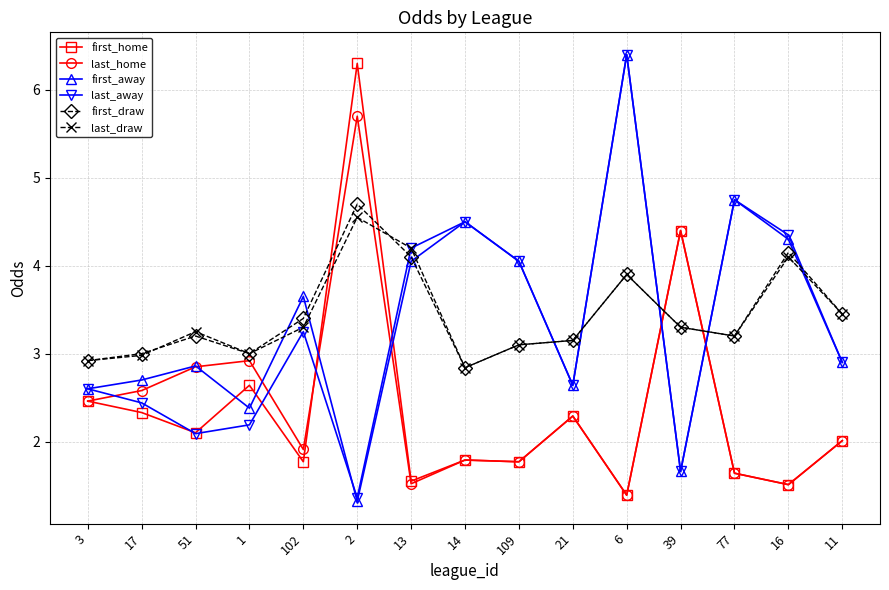

Is the value of last_home at 11 greater than the value of last_away at 102?

No